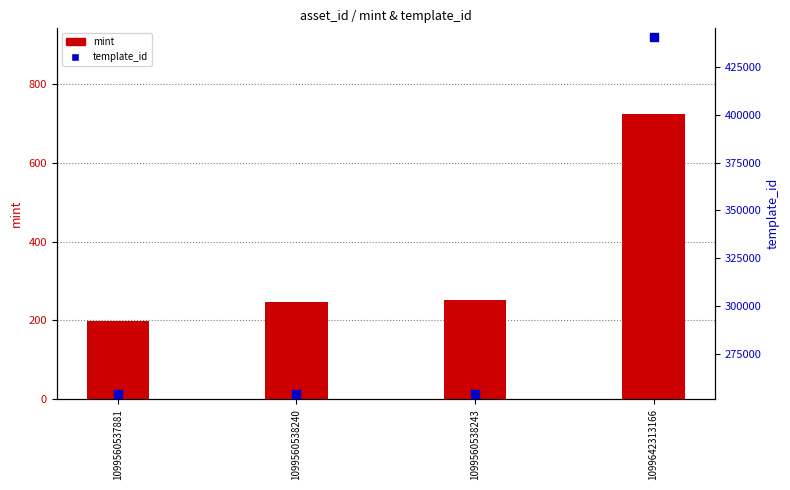

Which series contains the lowest Y value?

mint